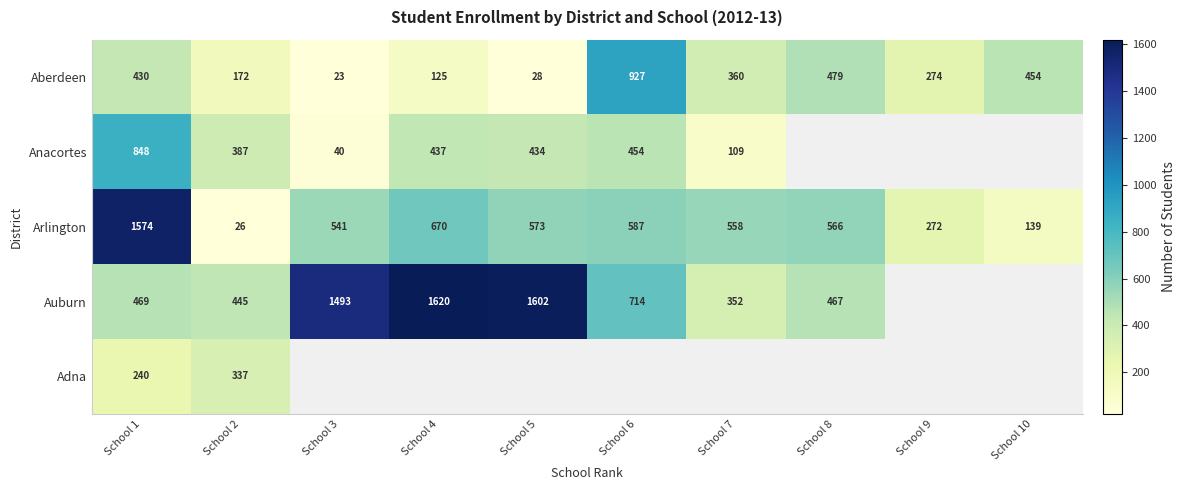

What is the smallest value displayed?

23.0